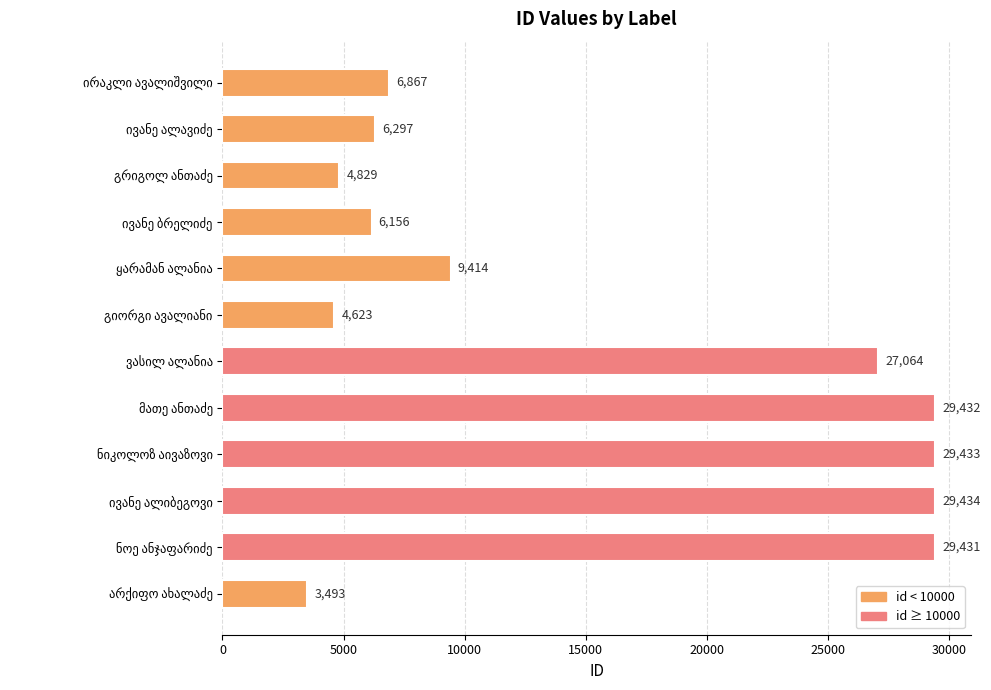

What is the maximum value shown in the chart?

29434